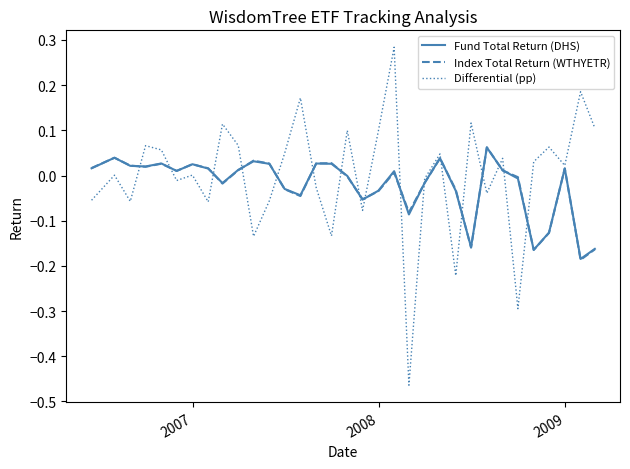

What is the difference between the maximum and minimum values in the Index Total Return (WTHYETR) series?

0.2